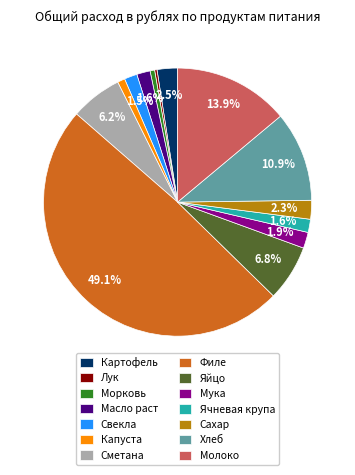

Which slice is the largest?

Филе